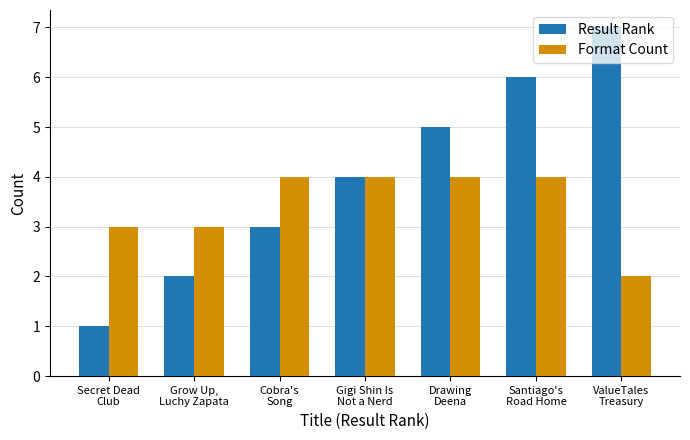

Does the chart contain stacked bars?

No